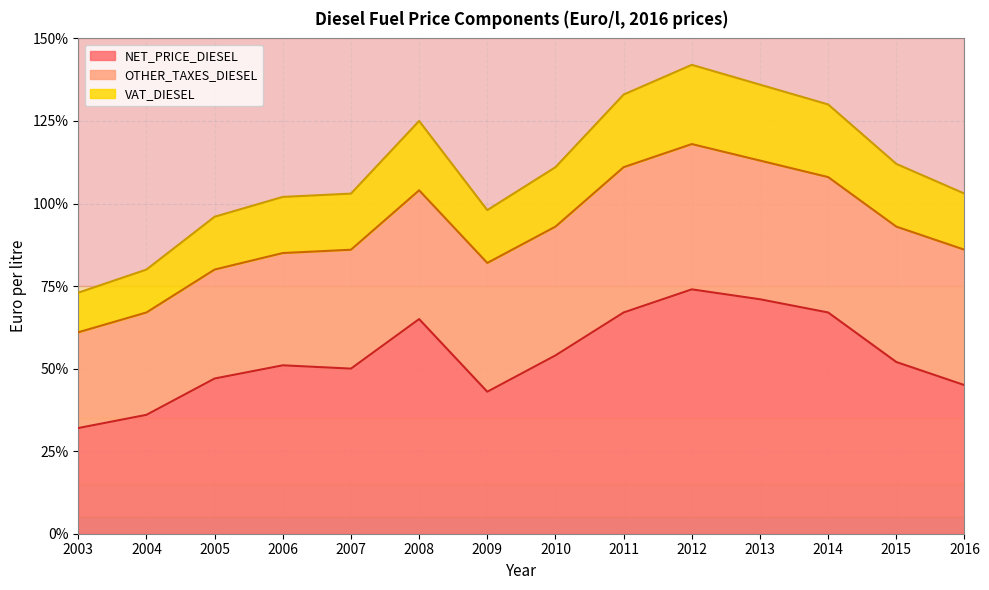

What is the minimum value for NET_PRICE_DIESEL?

0.3